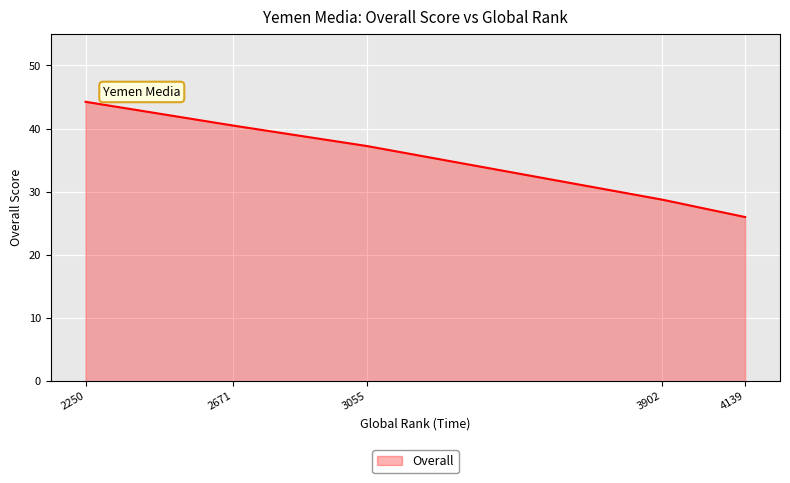

True or false: the data shows 11.3 at 3902.

False